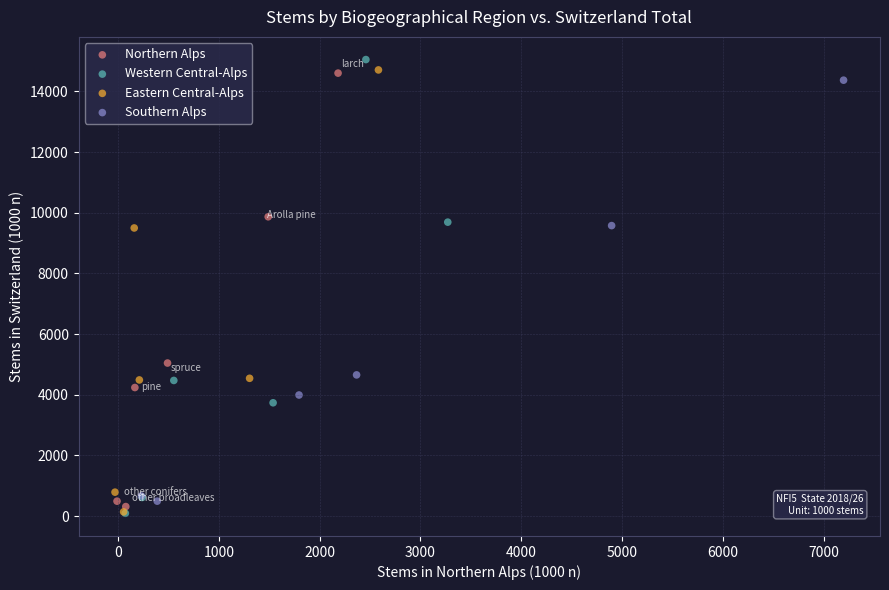

What are all the series names shown in the legend?

Northern Alps, Western Central-Alps, Eastern Central-Alps, Southern Alps